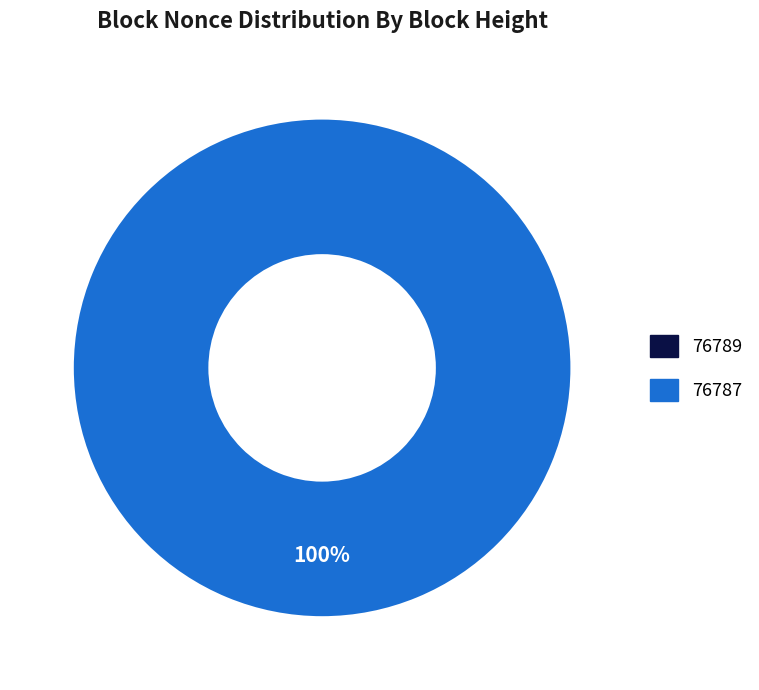

Between 76789 and 76787, which is larger?

76787